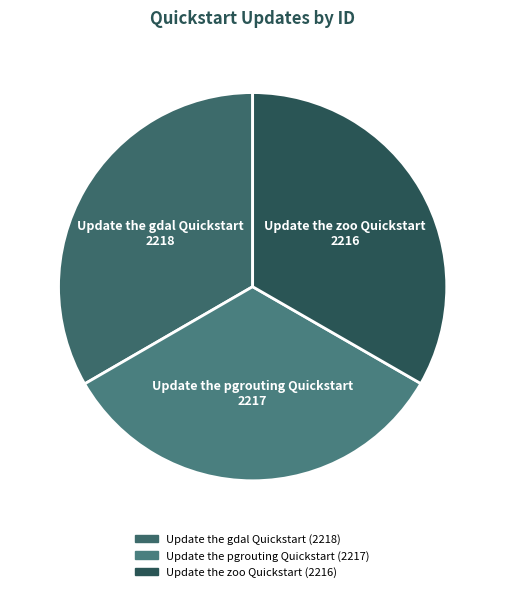

The Update the gdal Quickstart slice represents 33% of the pie. True or false?

True